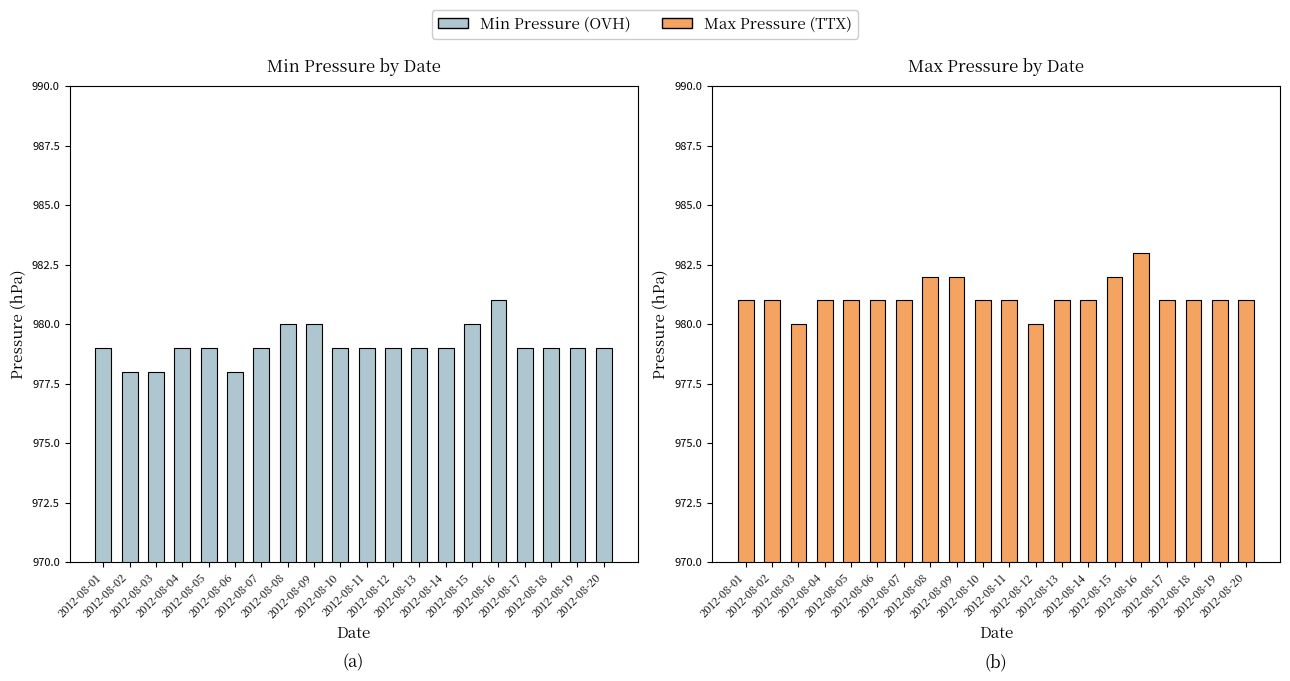

Reading left to right, extract all data points from this chart.

Min Pressure: 2012-08-01=979	2012-08-02=978	2012-08-03=978	2012-08-04=979	2012-08-05=979	2012-08-06=978	2012-08-07=979	2012-08-08=980	2012-08-09=980	2012-08-10=979	2012-08-11=979	2012-08-12=979	2012-08-13=979	2012-08-14=979	2012-08-15=980	2012-08-16=981	2012-08-17=979	2012-08-18=979	2012-08-19=979	2012-08-20=979
Max Pressure: 2012-08-01=981	2012-08-02=981	2012-08-03=980	2012-08-04=981	2012-08-05=981	2012-08-06=981	2012-08-07=981	2012-08-08=982	2012-08-09=982	2012-08-10=981	2012-08-11=981	2012-08-12=980	2012-08-13=981	2012-08-14=981	2012-08-15=982	2012-08-16=983	2012-08-17=981	2012-08-18=981	2012-08-19=981	2012-08-20=981